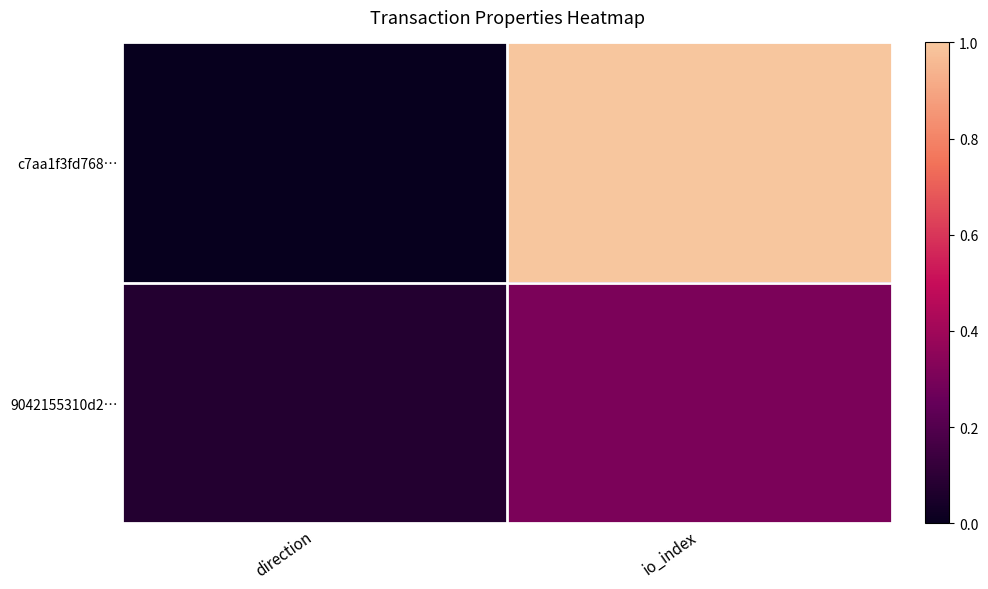

Reading right to left, what are all the values shown in this chart?

c7aa1f3fd768…: io_index=1.0	direction=0.0
9042155310d2…: io_index=0.3	direction=0.1